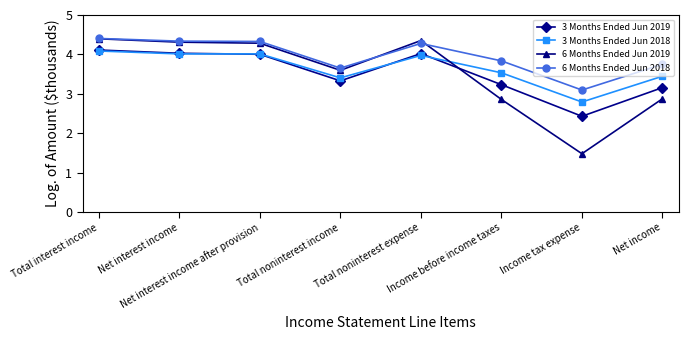

Which series has the largest range (max minus min)?

6 Months Ended Jun 2019